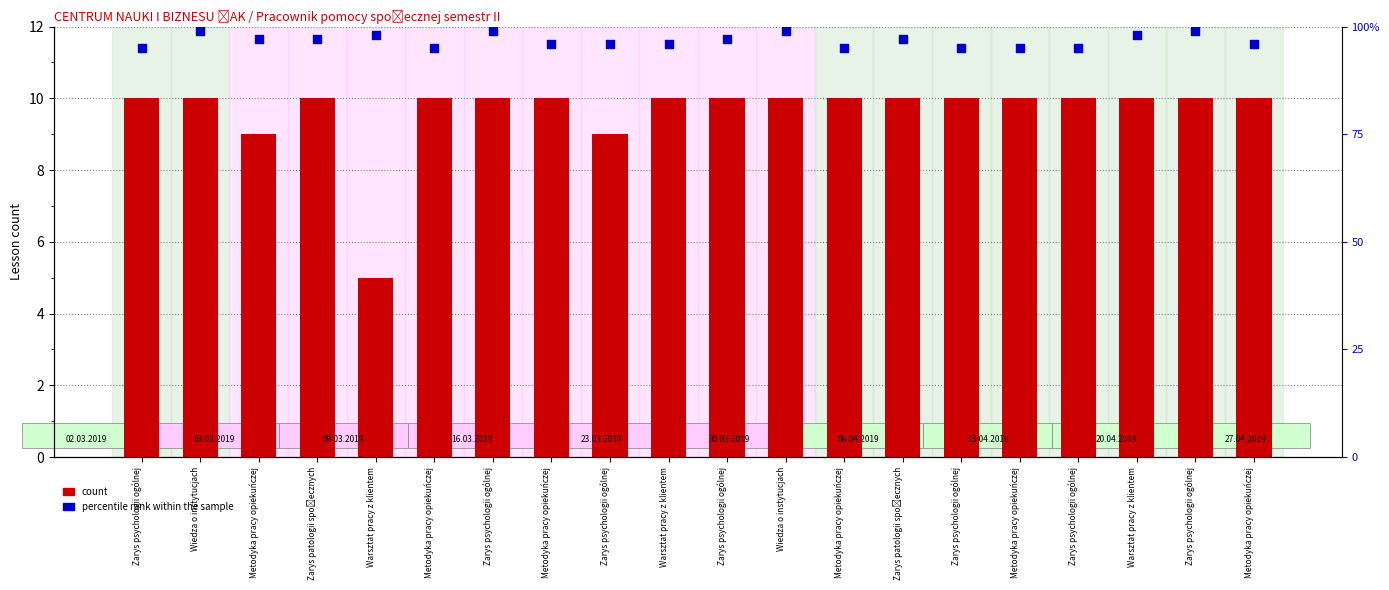

Which series contains the lowest Y value?

count